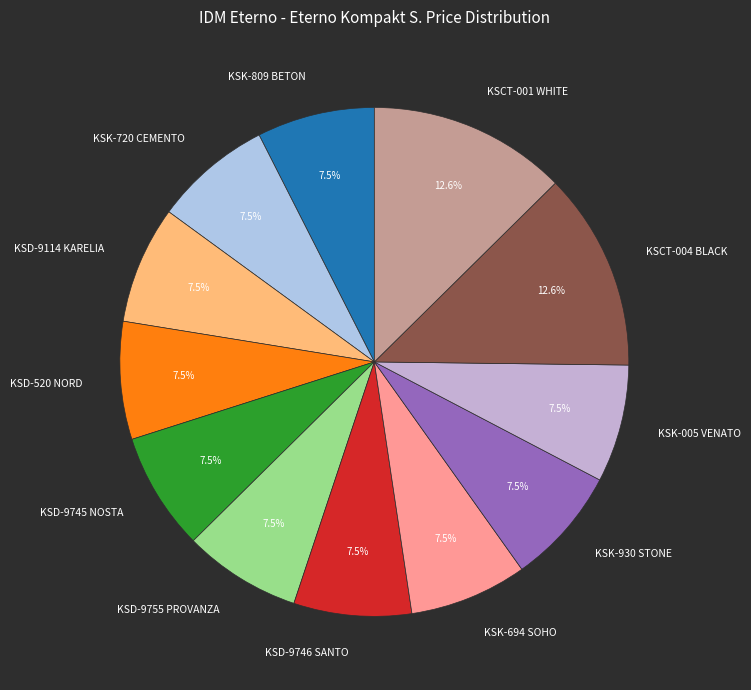

Combined, do KSK-694 SOHO and KSK-930 STONE account for over 50%?

No